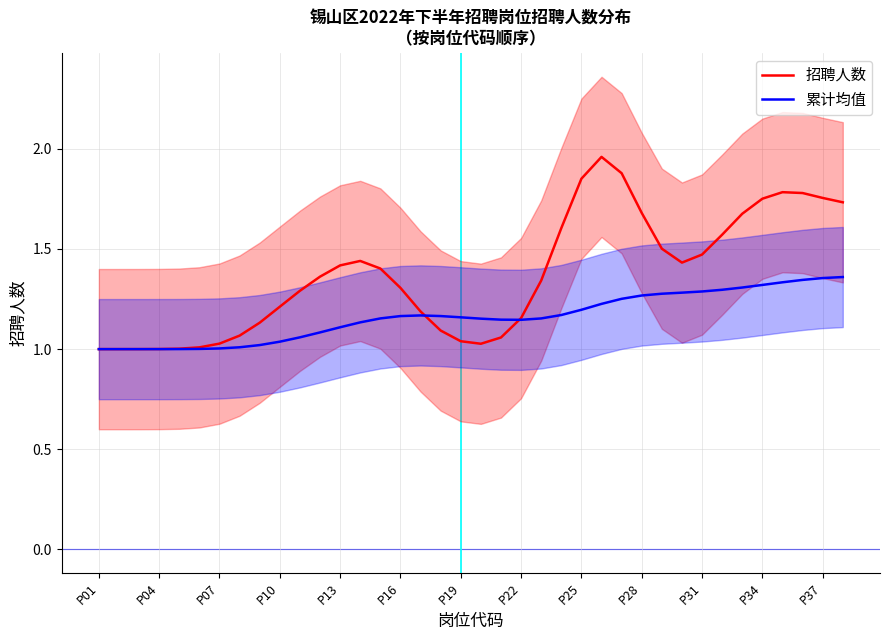

The value of 累计均值 at P34 is 2.1. True or false?

False